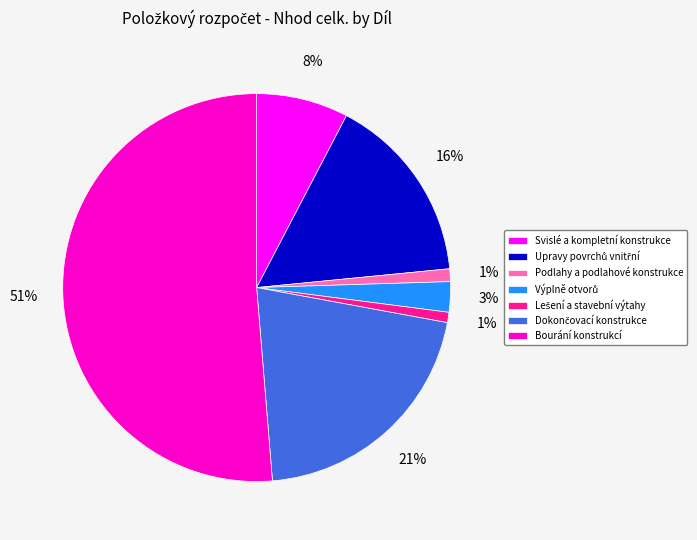

Which category has the biggest portion of the pie?

Bourání konstrukcí